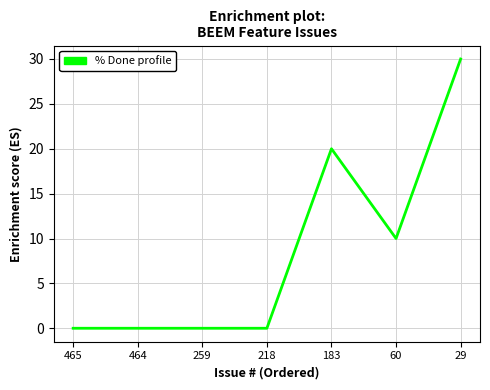

Which has a higher value, 218 or 29?

29